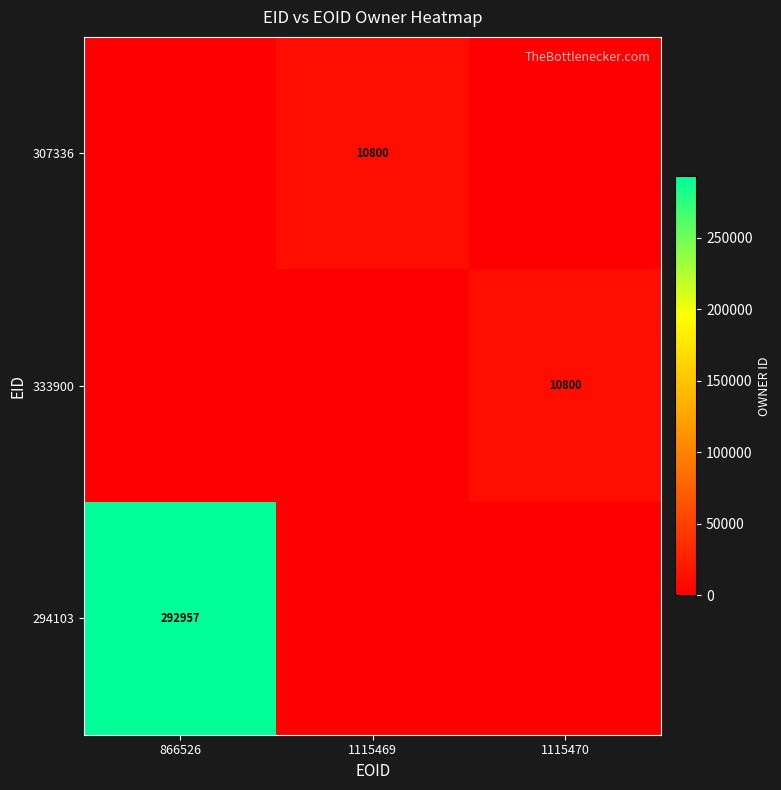

The 294103 series shows 446662 at 866526. True or false?

False